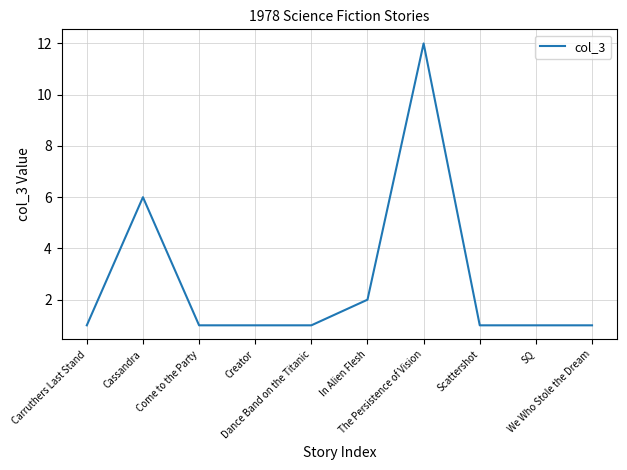

What is the greatest value displayed?

12